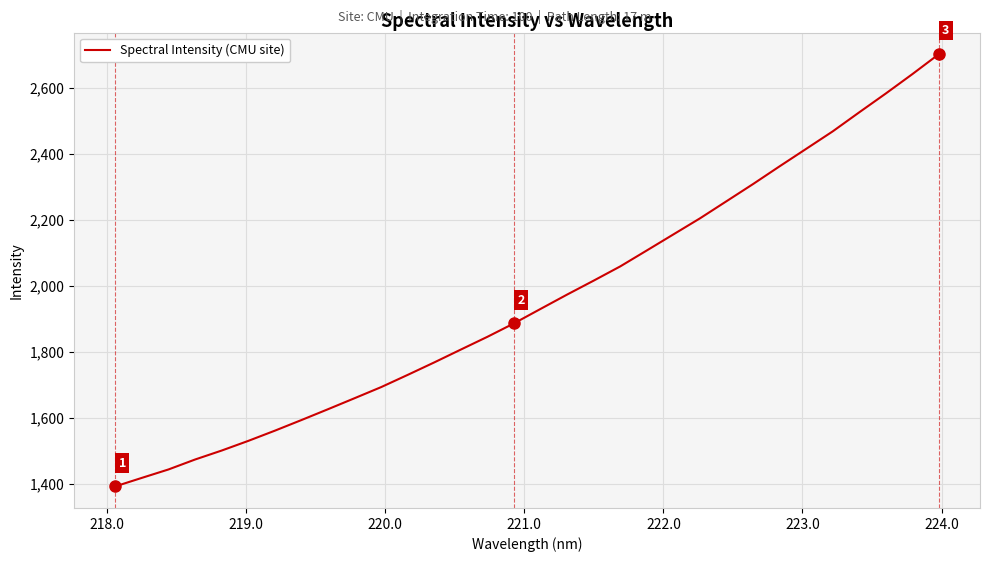

Reading right to left, list all the values displayed in this chart.

2703.2	2642.6	2583.9	2527.0	2469.2	2416.3	2363.4	2309.7	2257.6	2205.7	2157.1	2108.6	2060.2	2017.1	1974.9	1931.4	1887.7	1846.9	1808.3	1769.3	1731.5	1694.4	1660.8	1627.4	1594.6	1562.4	1531.4	1502.2	1475.0	1444.9	1419.4	1393.6